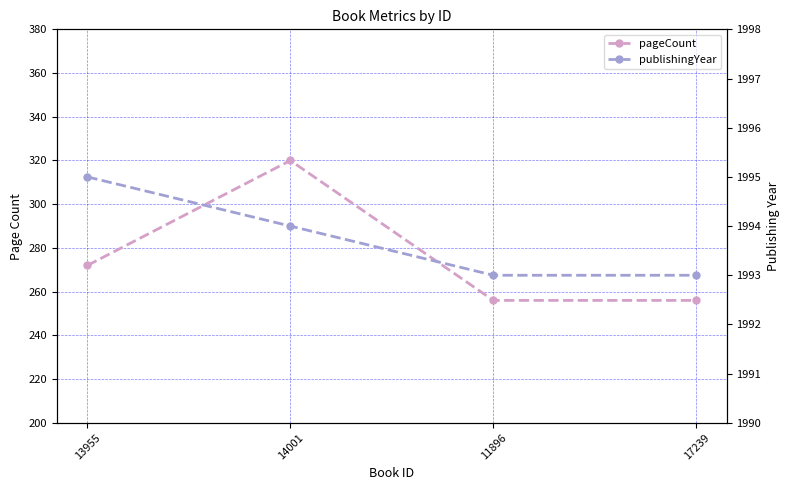

True or false: publishingYear and pageCount intersect in this chart.

False